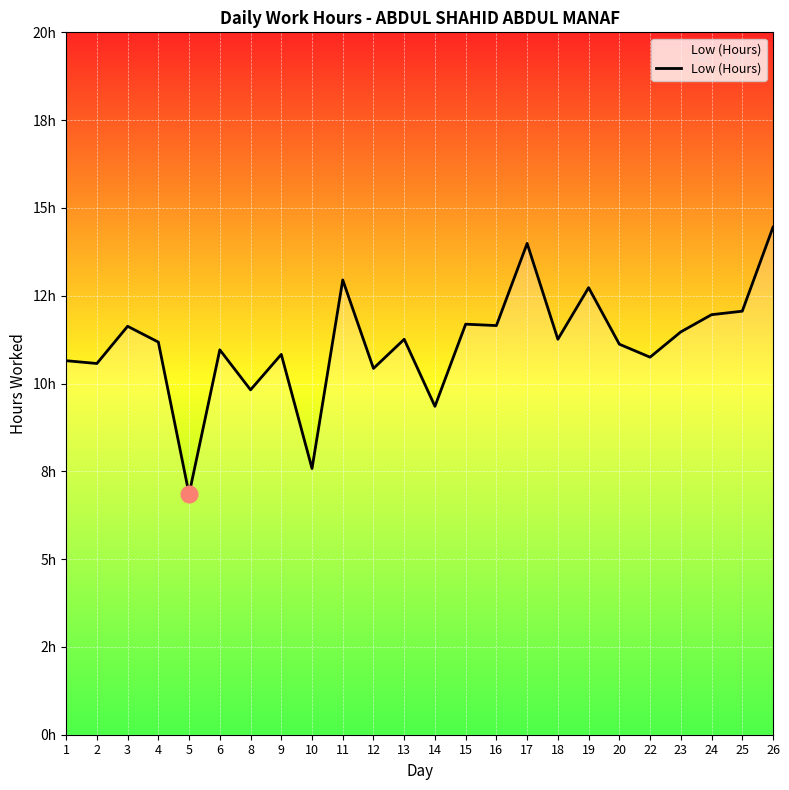

List the labels in order of value, smallest first.

5, 10, 14, 8, 12, 2, 1, 22, 9, 6, 20, 4, 13, 18, 23, 3, 16, 15, 24, 25, 19, 11, 17, 26